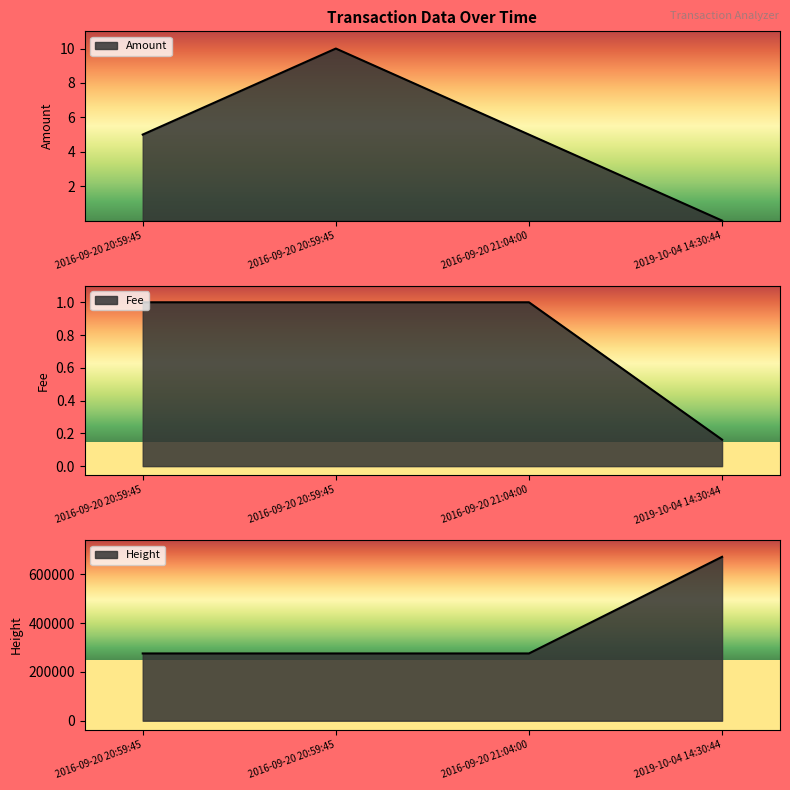

How many Fee values are between 1 and 2?

3